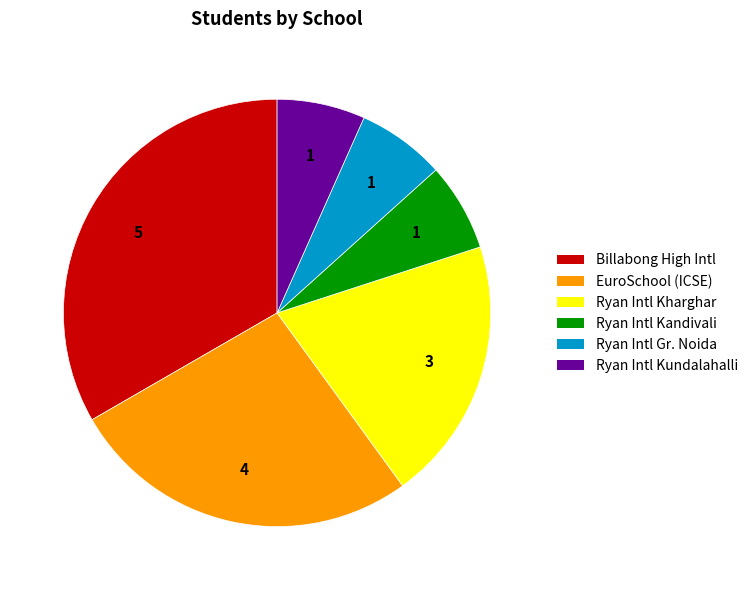

Is there any slice that represents more than half of the pie?

No